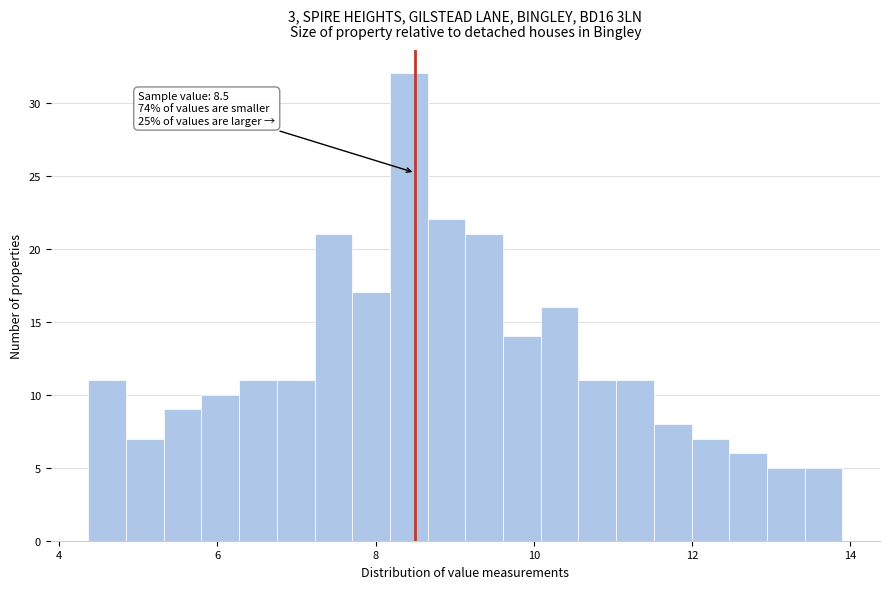

Around what value on the x-axis is the tallest bar? Give the approximate position of its centre, as read against the axis.

8.4